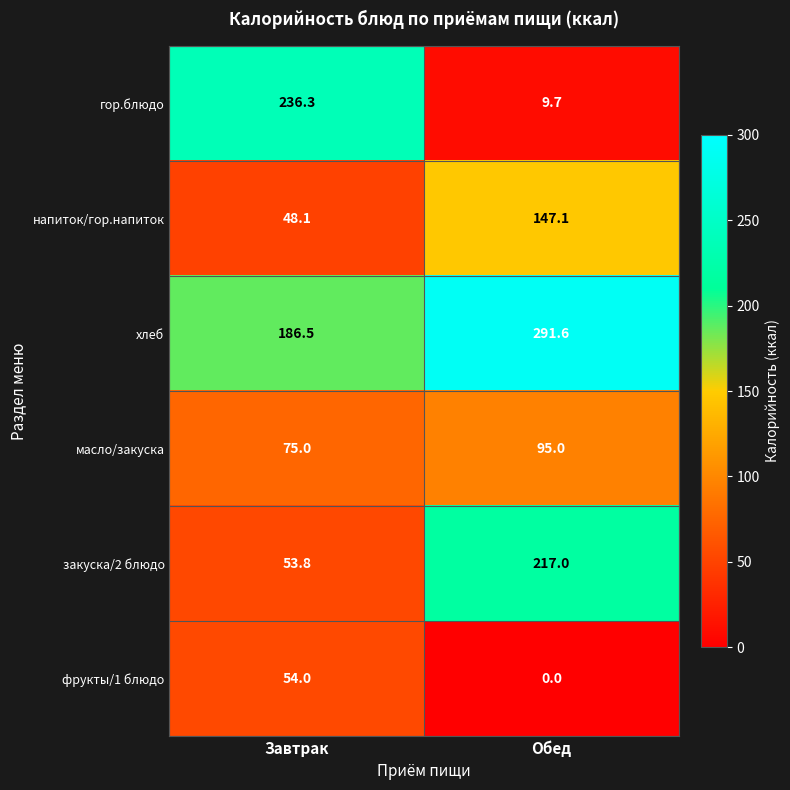

The value of напиток/гор.напиток at Завтрак is 83.3. True or false?

False